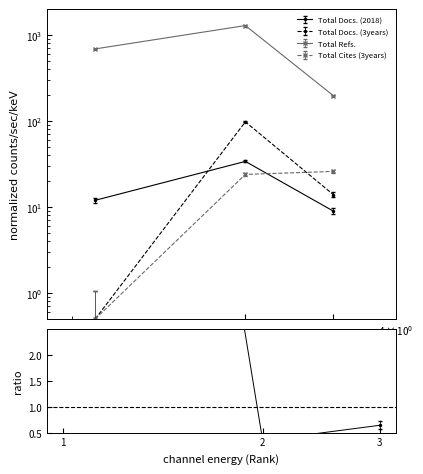

Reading right to left, extract all data points from this chart.

Total Docs. (2018): 9.0	34.0	12.0
Total Docs. (3years): 14.8	99.3	1.1
Total Refs.: 198.0	1290.0	690.0
Total Cites (3years): 26.9	24.9	1.1